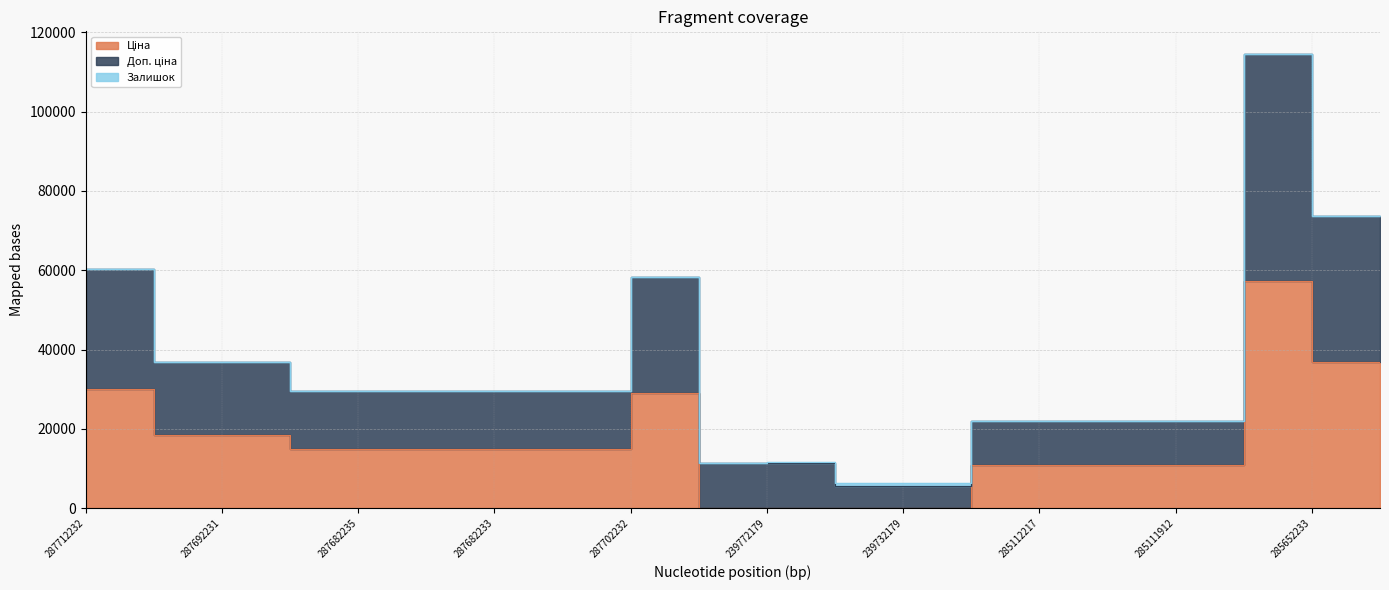

True or false: Доп. ціна and Ціна intersect in this chart.

False